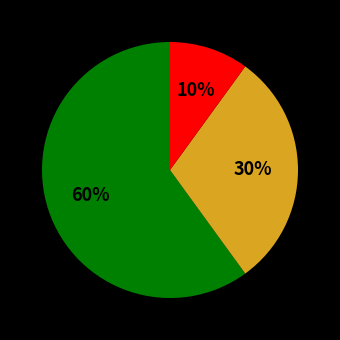

How many slices are in this pie chart?

3